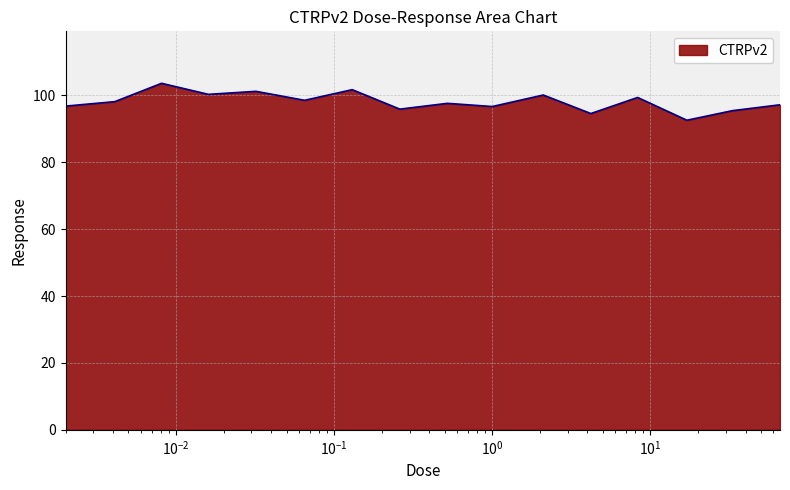

What is the smallest value displayed?

92.6